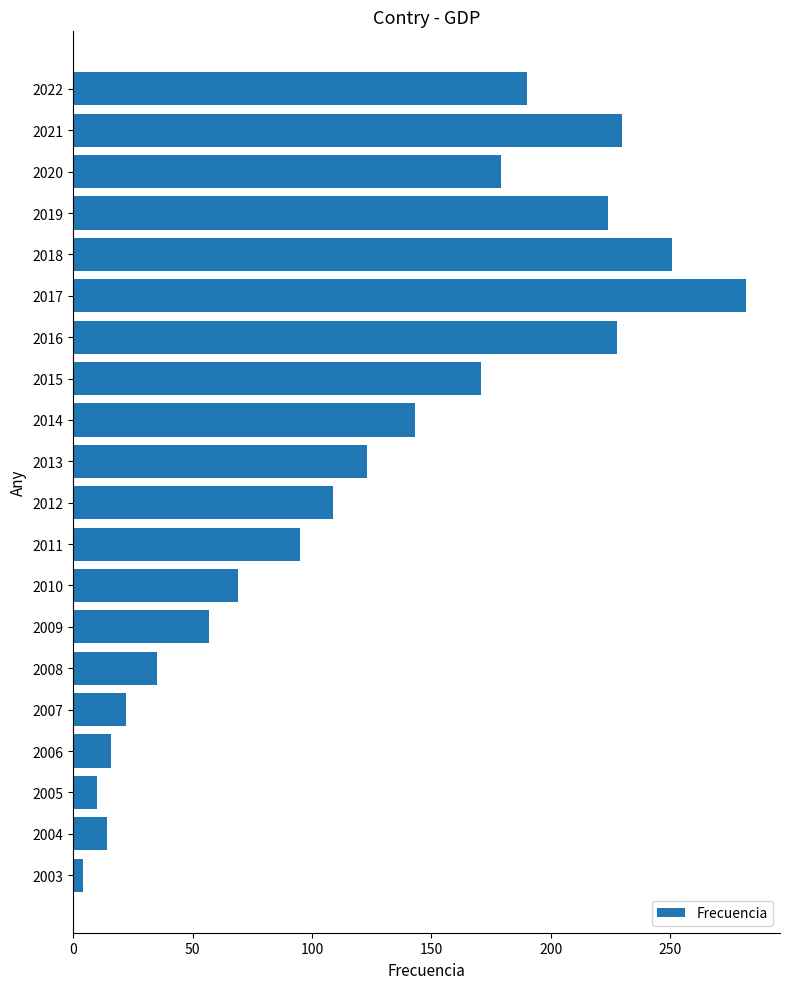

Where is the data nearest to the value 143?

2014